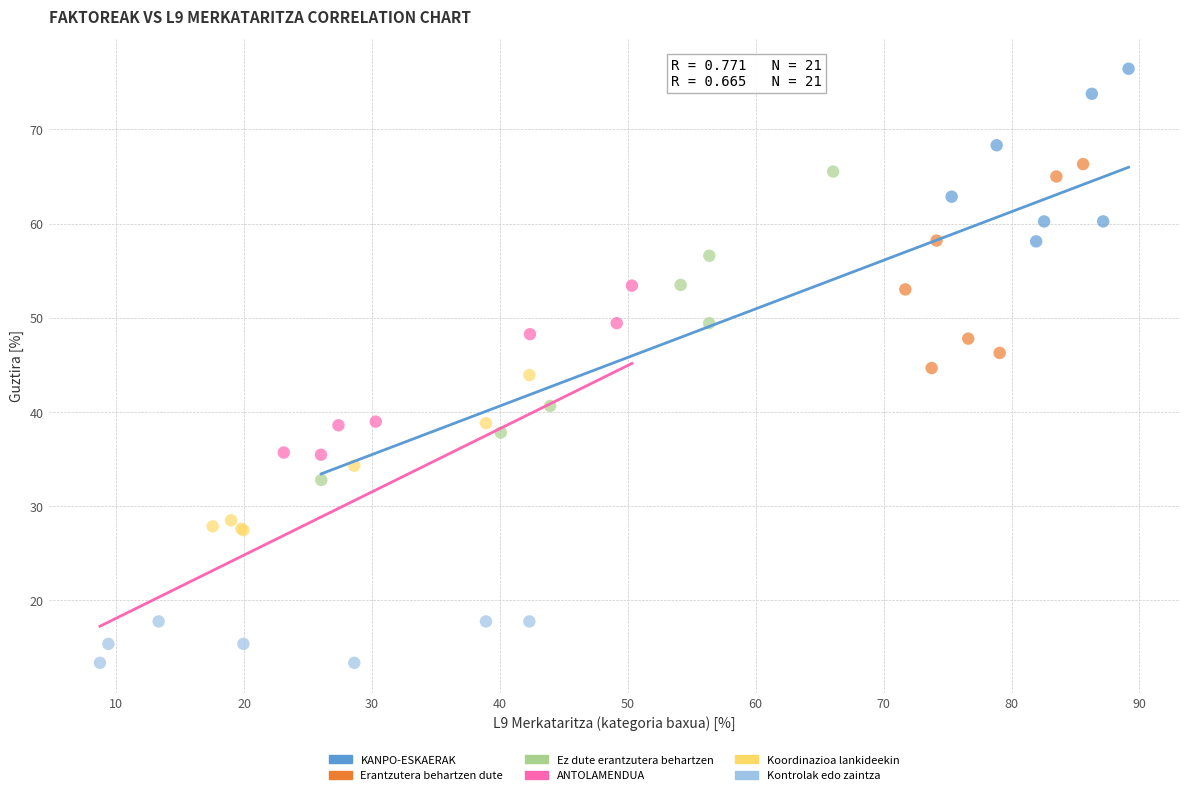

What are all the series names shown in the legend?

KANPO-ESKAERAK, Erantzutera behartzen dute, Ez dute erantzutera behartzen, ANTOLAMENDUA, Koordinazioa lankideekin, Kontrolak edo zaintza